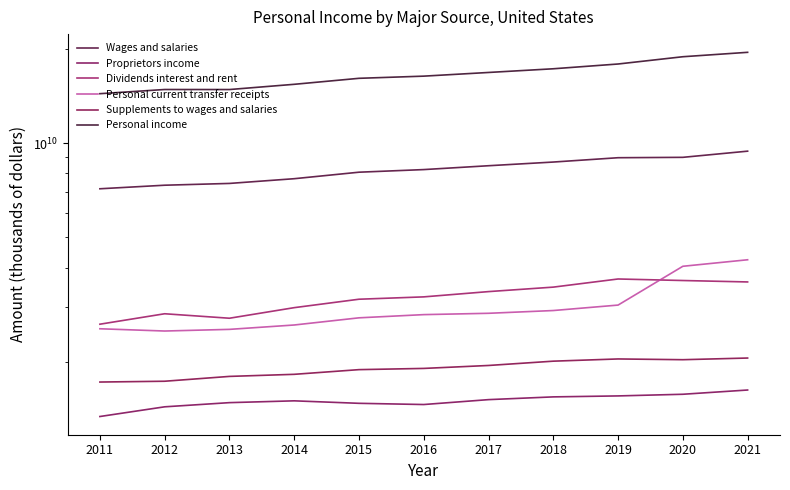

What is the minimum value shown in the chart?

1334874907.8